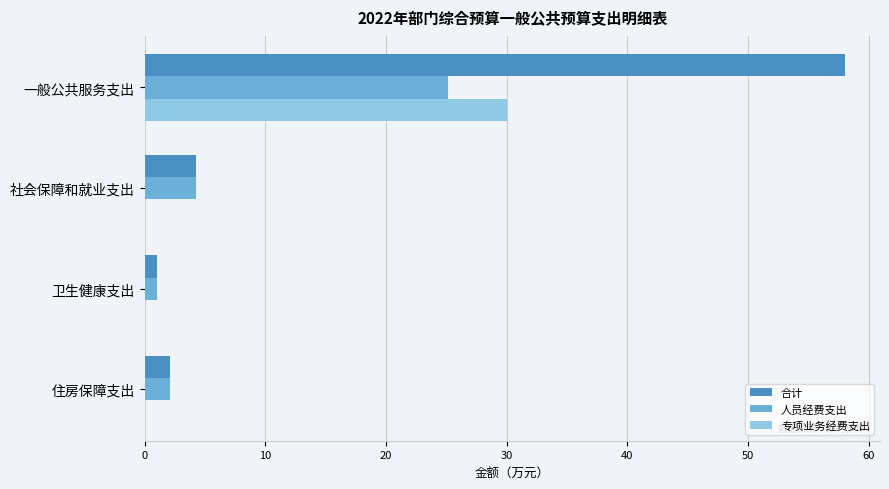

At which category is the sum across all series the highest?

一般公共服务支出